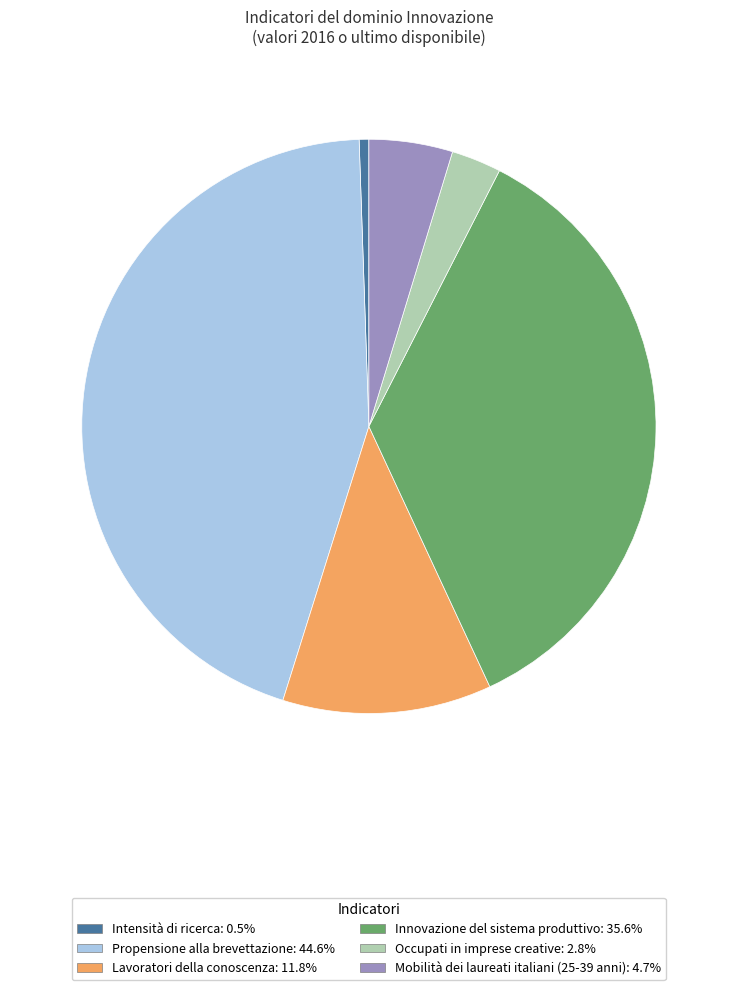

Does any single category account for the majority?

No